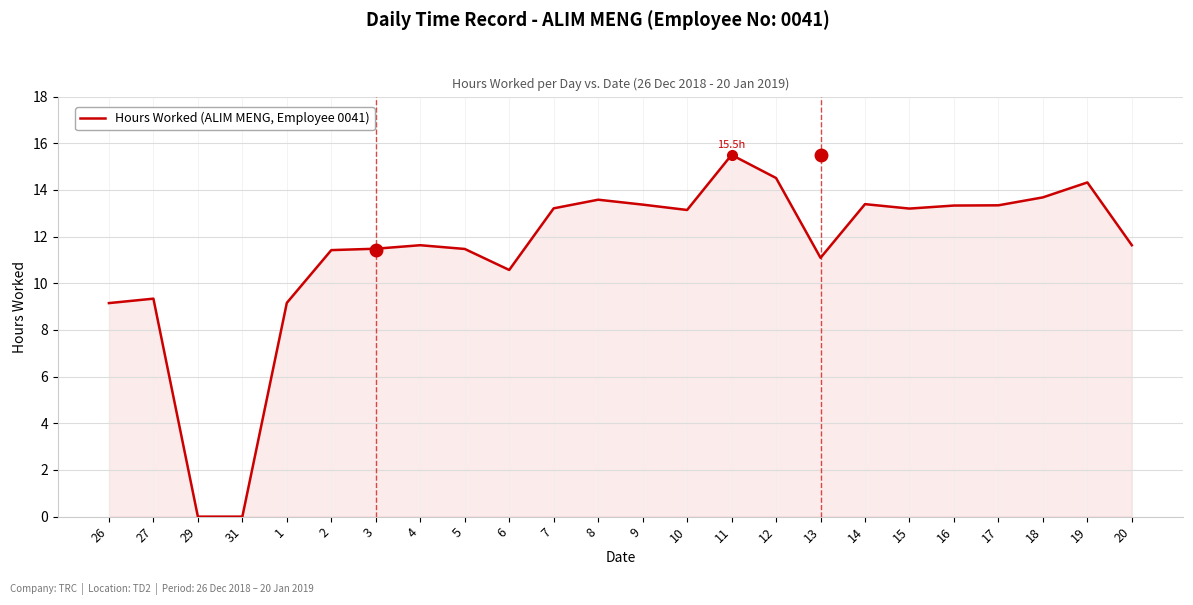

Which has a higher value, 26 or 4?

4